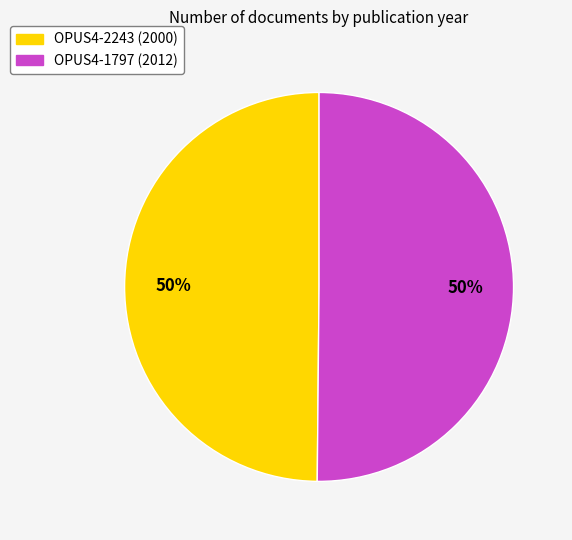

Combined, do OPUS4-1797 and OPUS4-2243 account for over 50%?

Yes